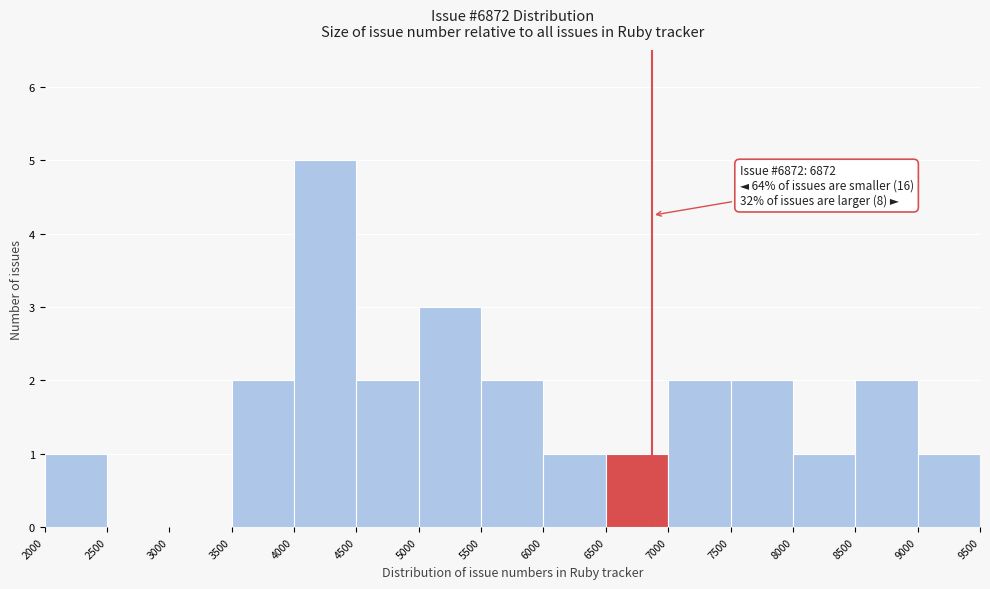

Over which range of the x-axis is the bar tallest?

4000 to 4500